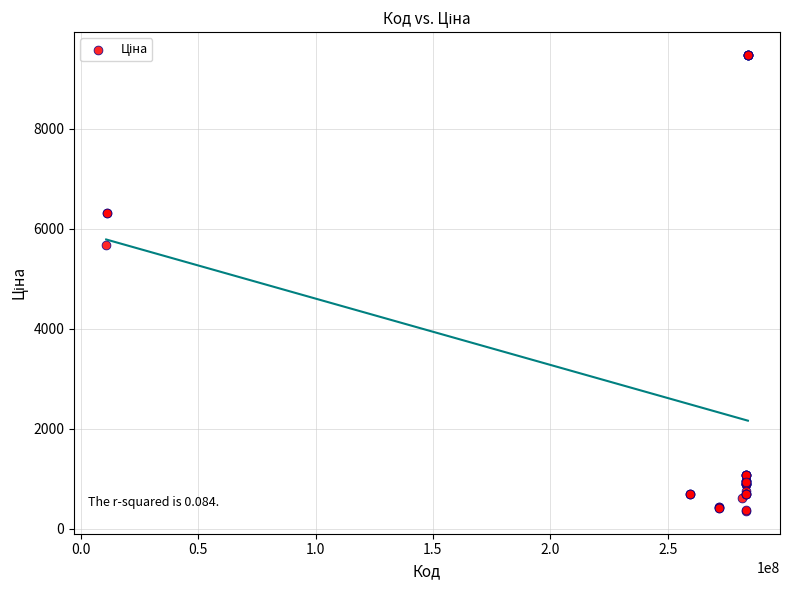

What Y value in the scatter plot is closest to 4919?

5673.8